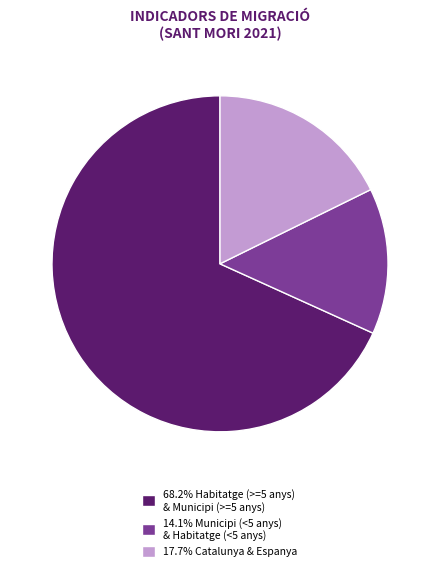

What is the ratio of the value at 68.2% Habitatge (>=5 anys) & Municipi (>=5 anys) to the value at 17.7% Catalunya & Espanya?

3.9